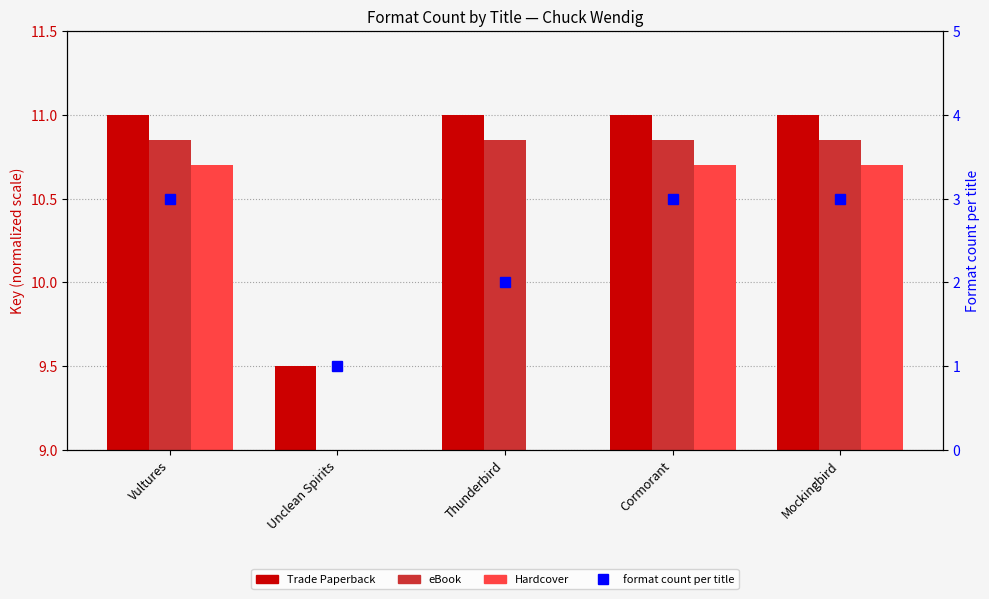

Is it true that Trade Paperback equals 5.3 at Cormorant?

False